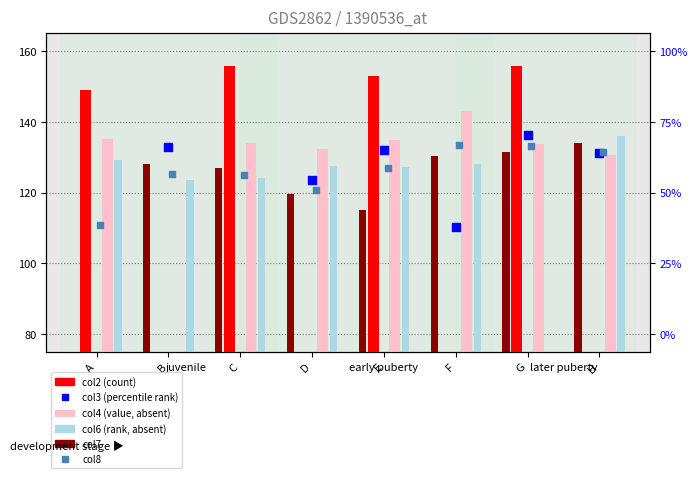

At how many categories does at least one series exceed 69?

8